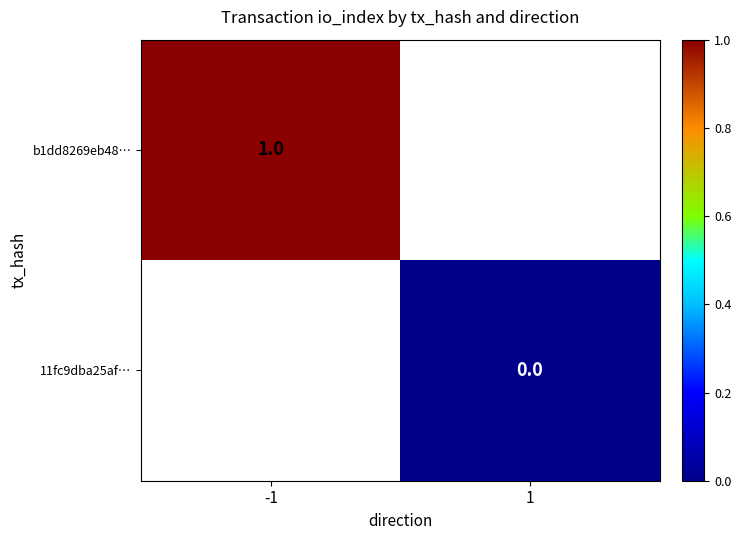

What is the maximum value shown in the chart?

1.0